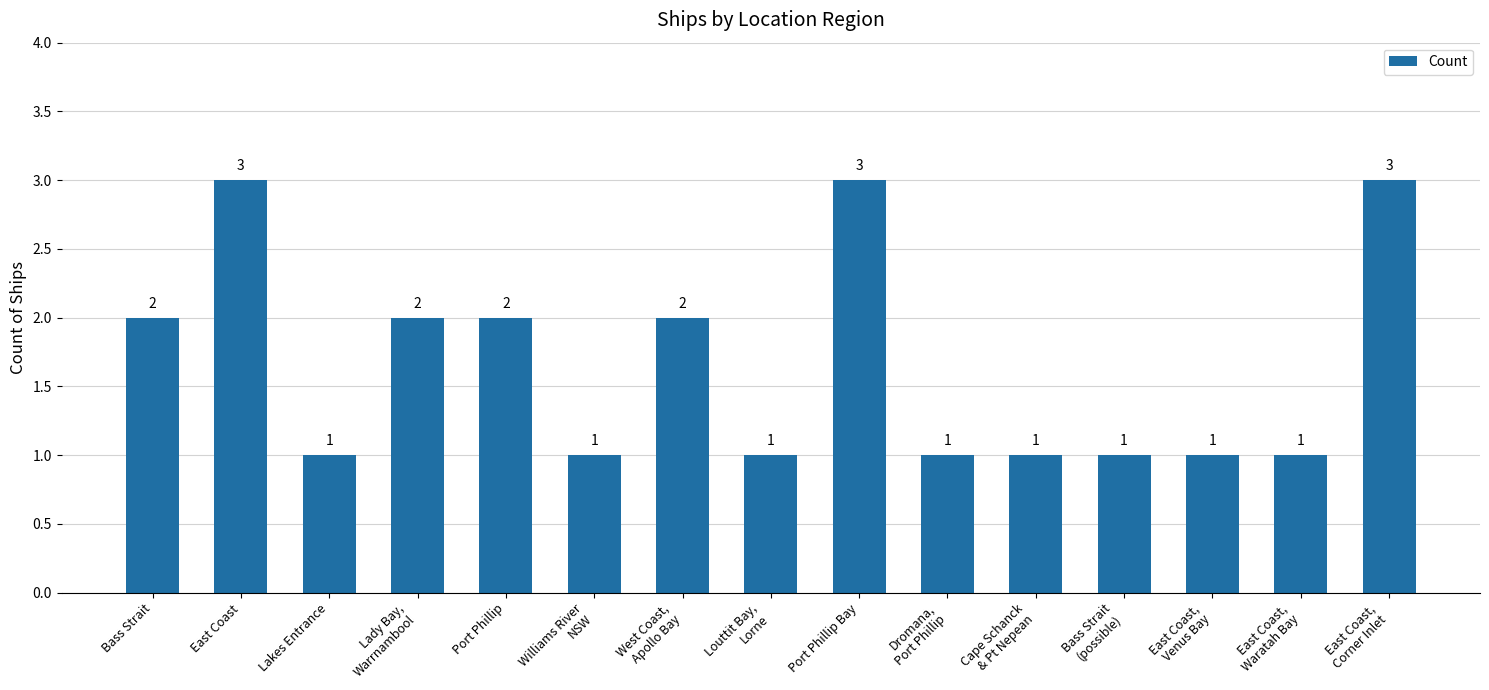

What is the sum of the values at Williams River
NSW and Cape Schanck
& Pt Nepean?

2